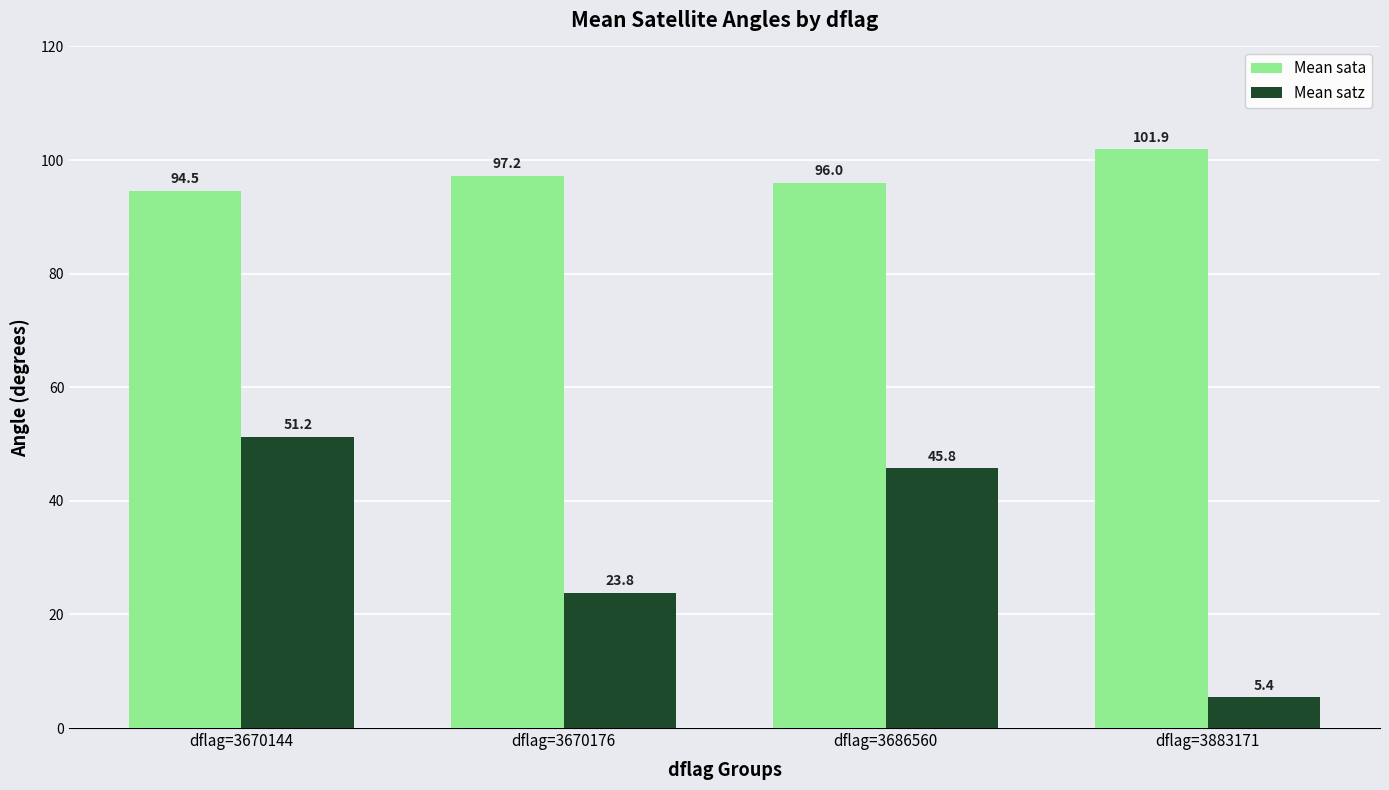

Are the bars grouped side by side (vs. stacked)?

Yes